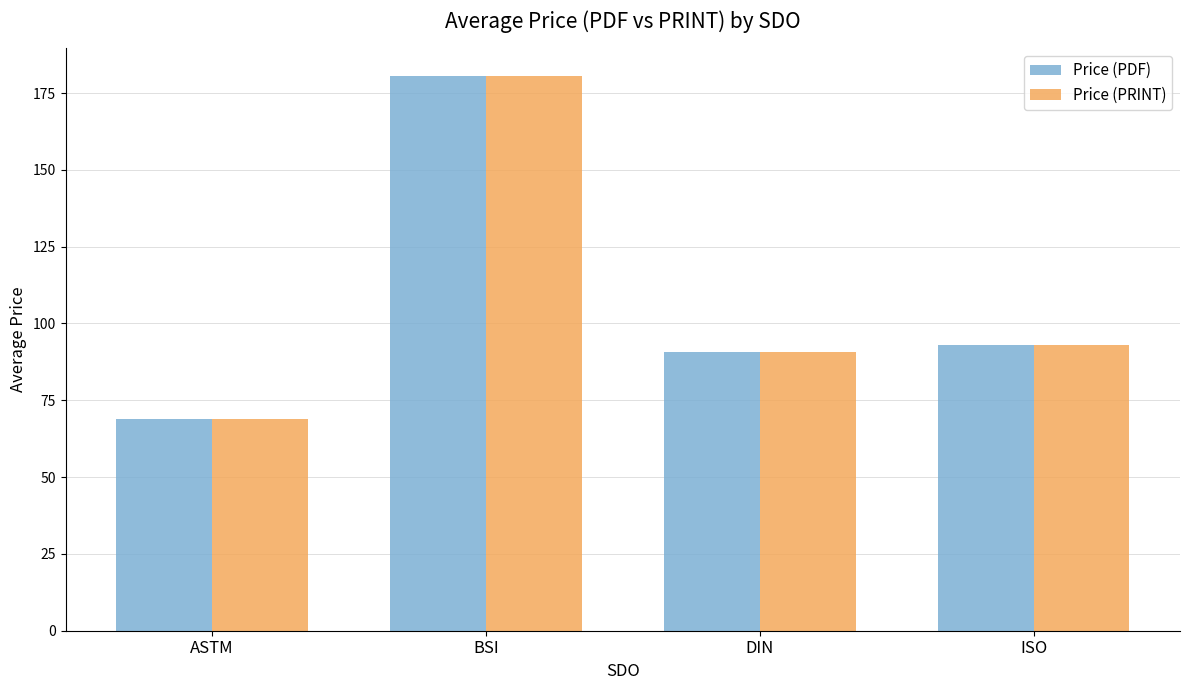

What is the difference between the Price (PRINT) values at BSI and ASTM?

111.5